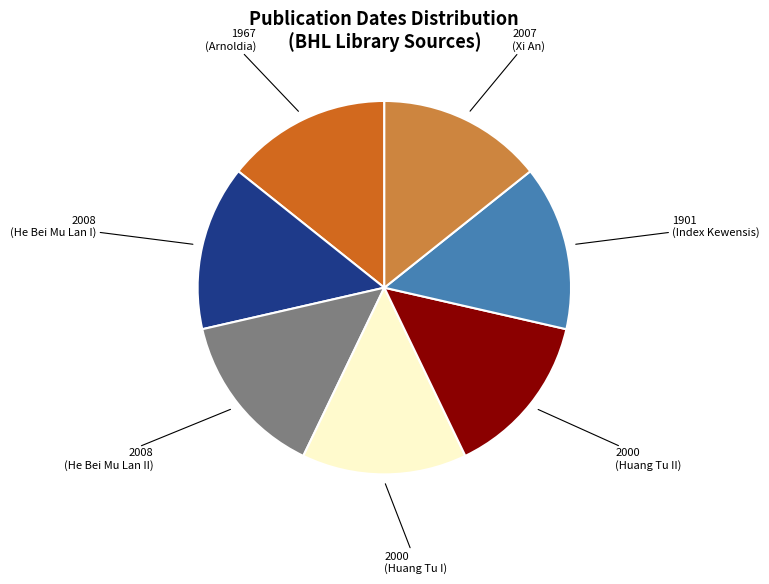

The 2008 (He Bei Mu Lan I) slice represents 14% of the pie. True or false?

True